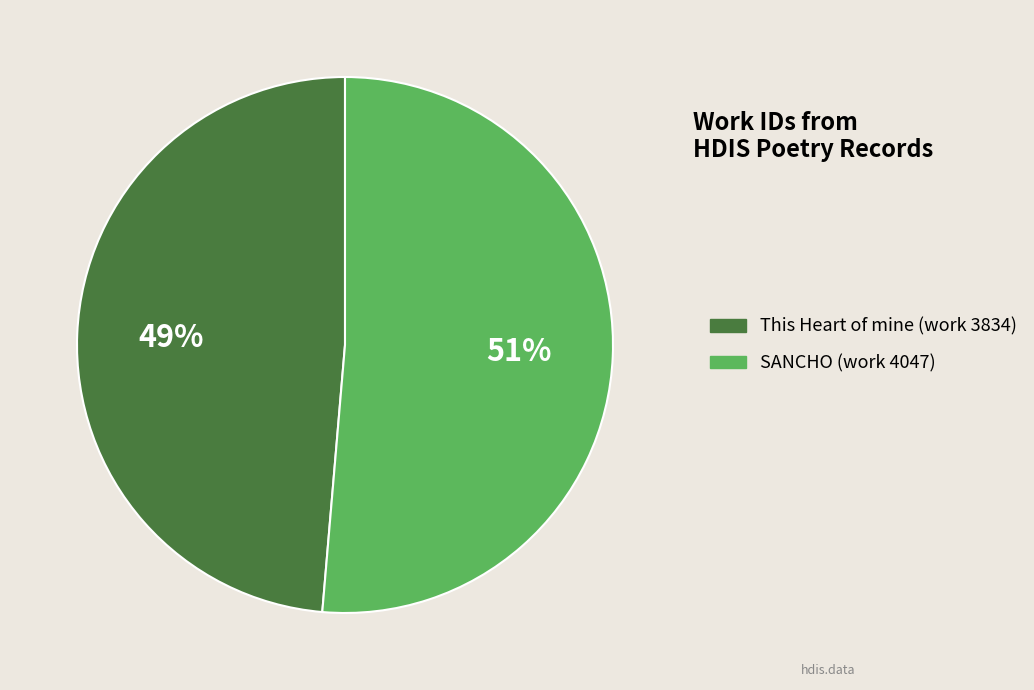

What percentage is the SANCHO (work 4047) slice, to the nearest percent?

51%